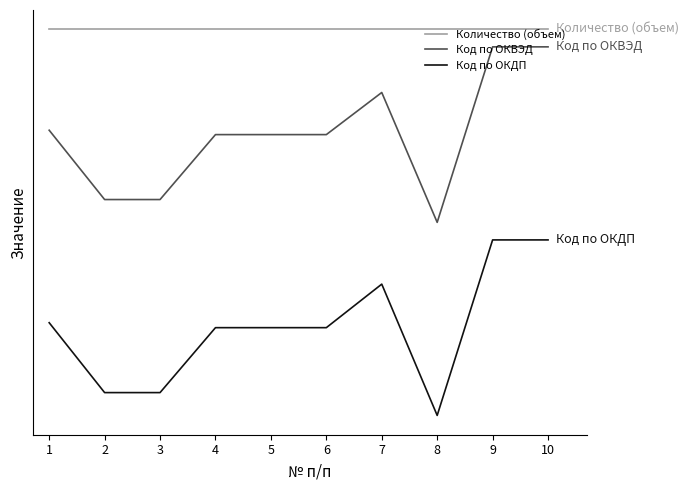

Which series has the largest range (max minus min)?

Код по ОКВЭД